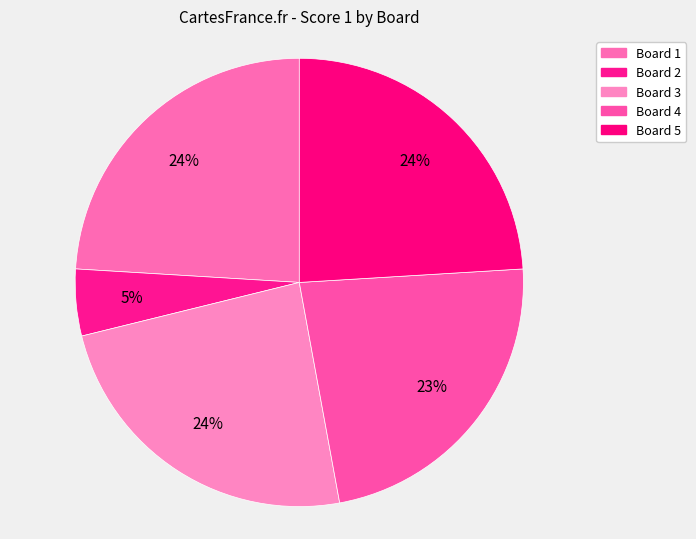

Is it true that Board 3 is 24% of the pie?

True